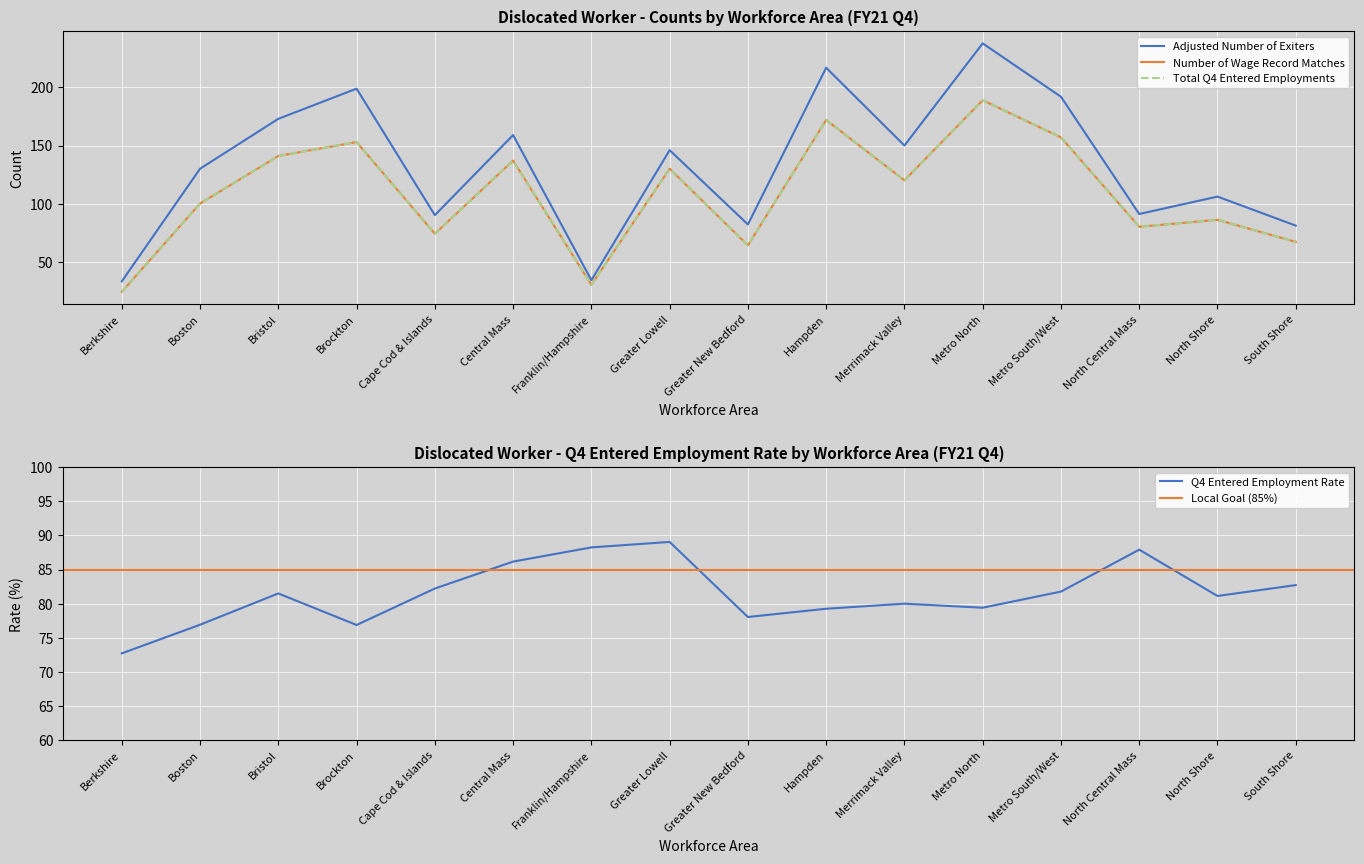

At which category is the sum across all series the highest?

Metro North